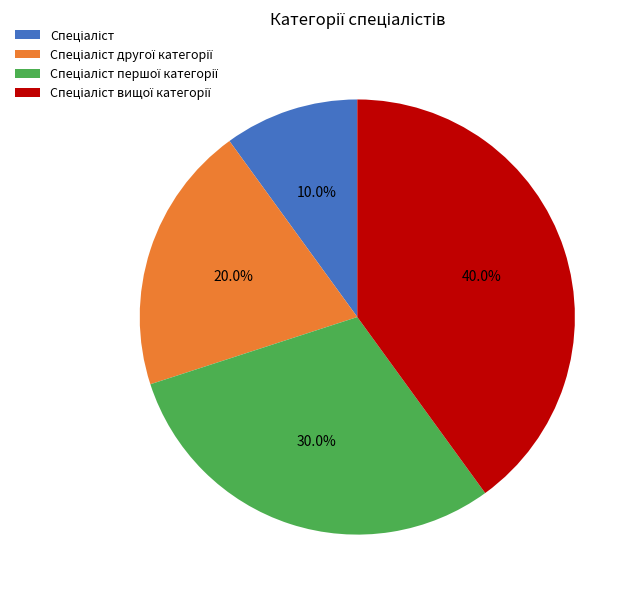

Is there a majority slice in this chart?

No